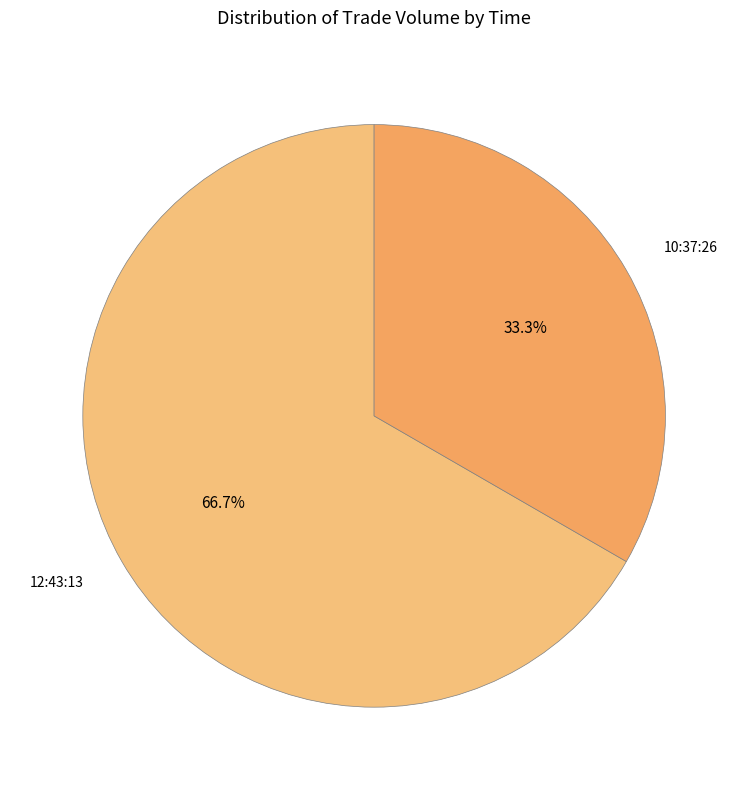

How many segments does this pie chart have?

2